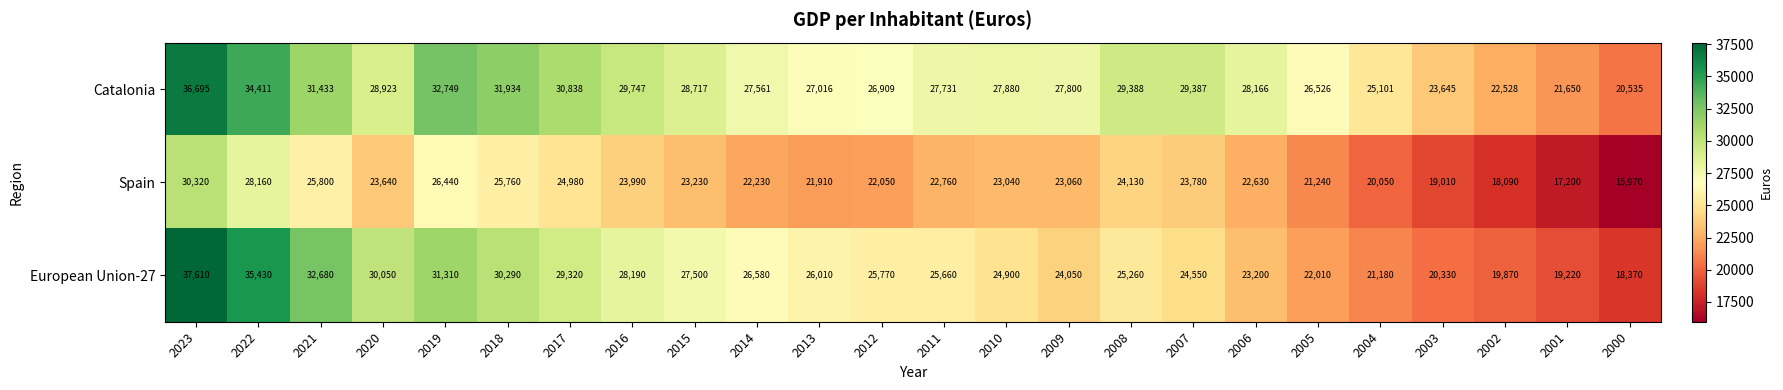

Which series has the largest total across all categories?

Catalonia